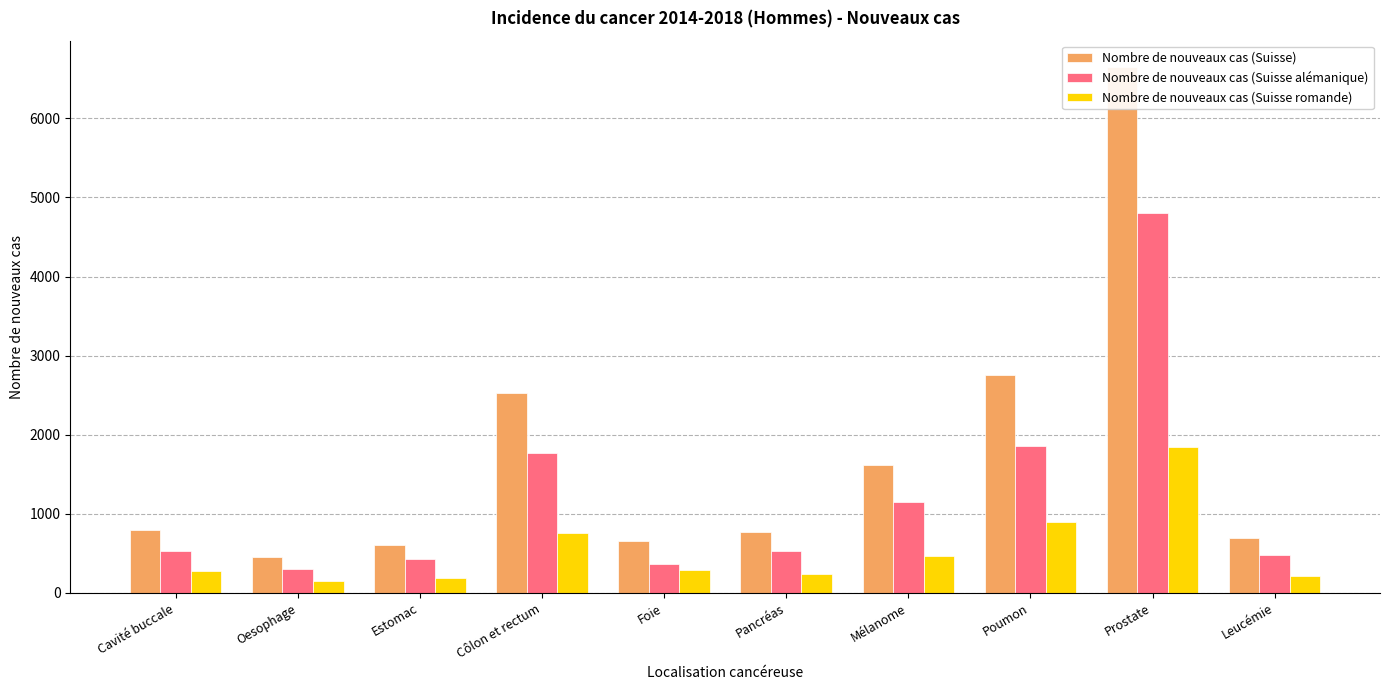

How many categories are shown in the chart?

10